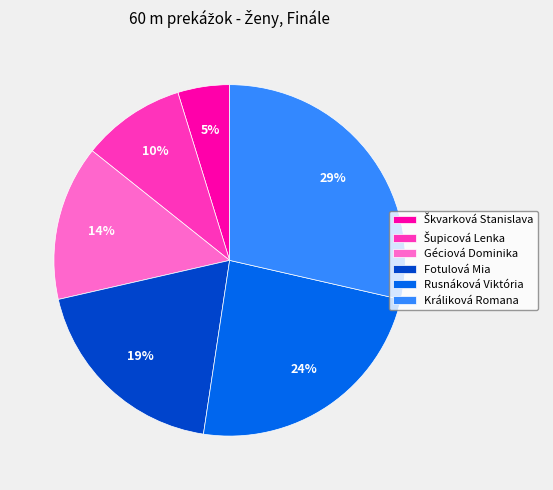

To the nearest percent, what is the difference between the Rusnáková Viktória and Géciová Dominika slice percentages?

10%